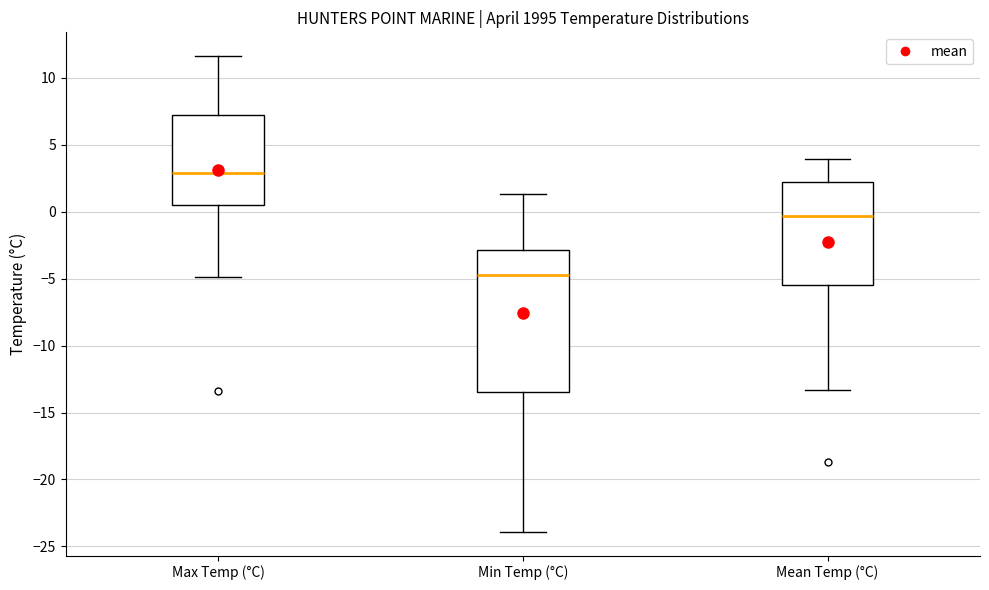

Comparing the boxes themselves (not the whiskers), which one is the tallest?

Min Temp (°C)